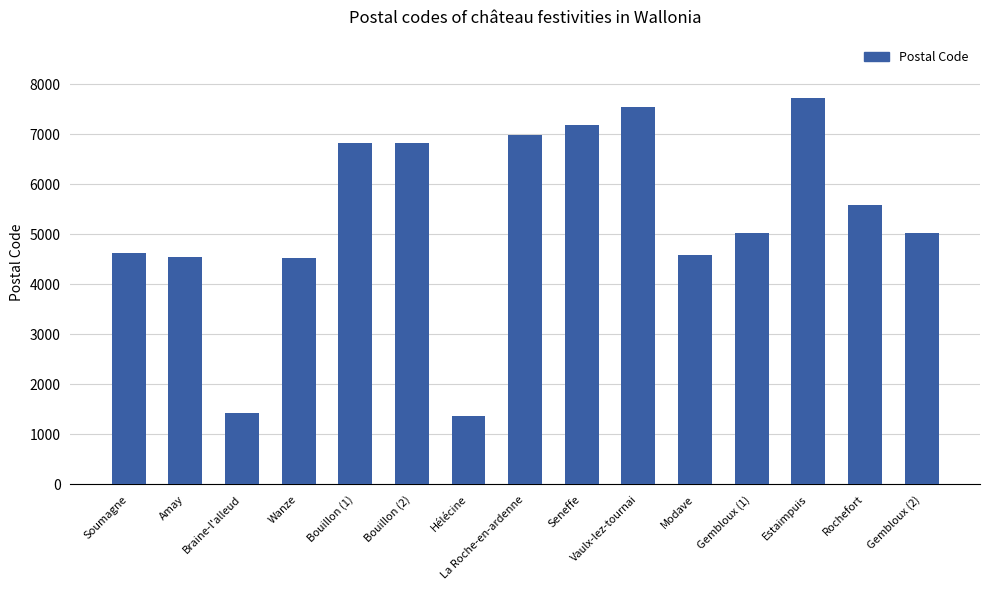

What is the label of the 3rd bar from the right?

Estaimpuis